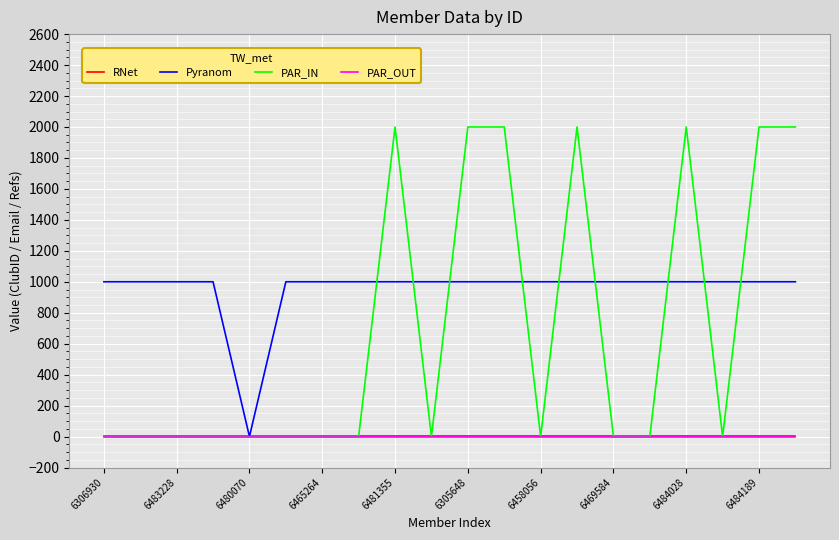

Which series has the widest spread of values?

PAR_IN